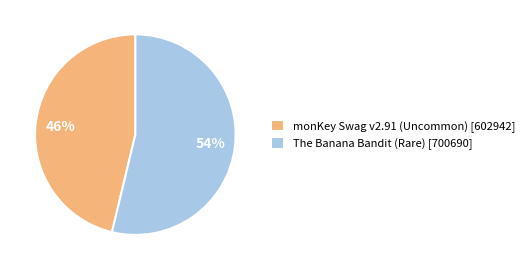

Count the number of slices in the pie.

2